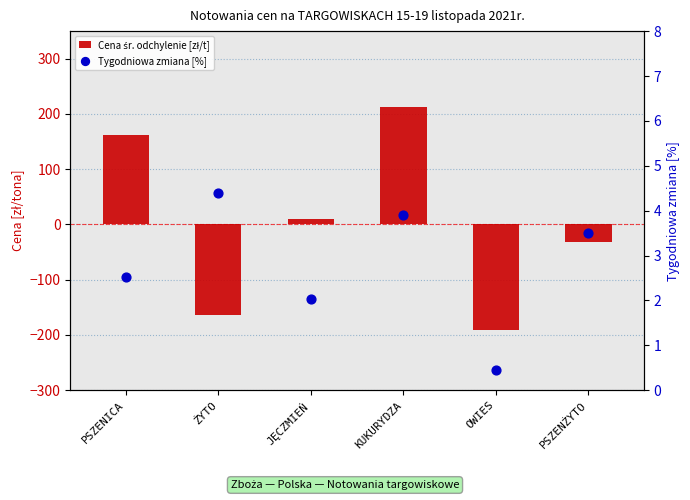

What is the total value across all series at JĘCZMIEŃ?

12.1